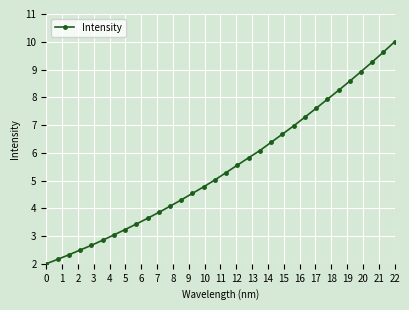

How many categories are shown in the chart?

32